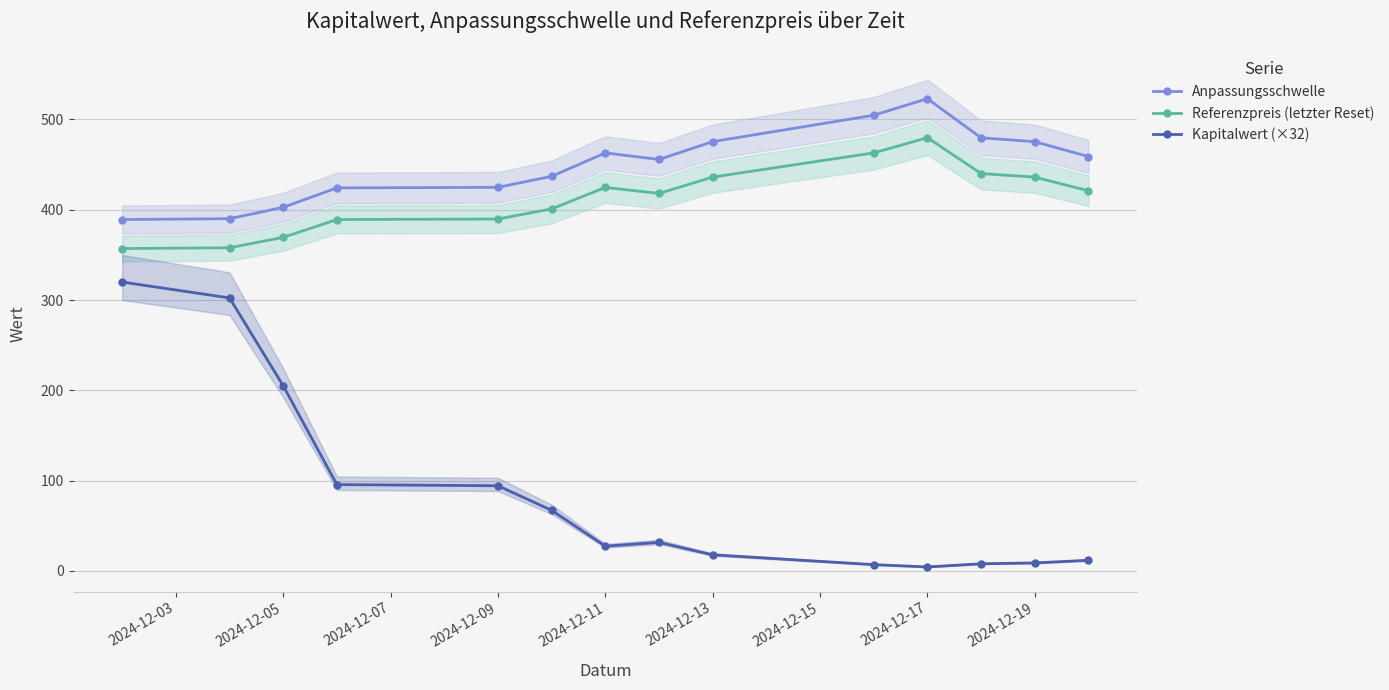

What is the average value of the Anpassungsschwelle series?

450.3